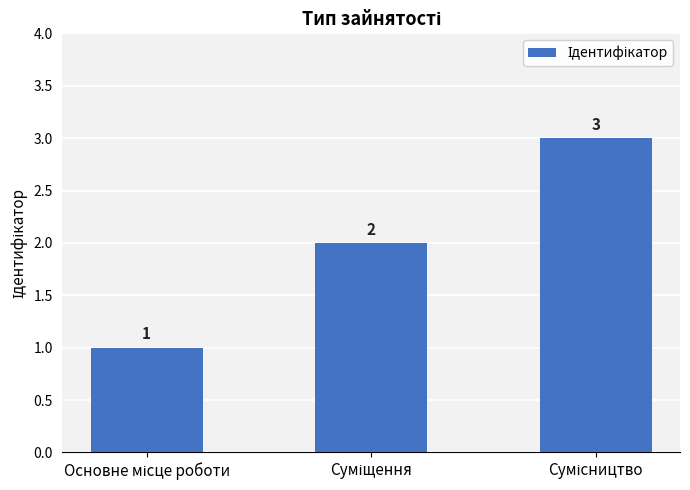

What is the smallest value displayed?

1